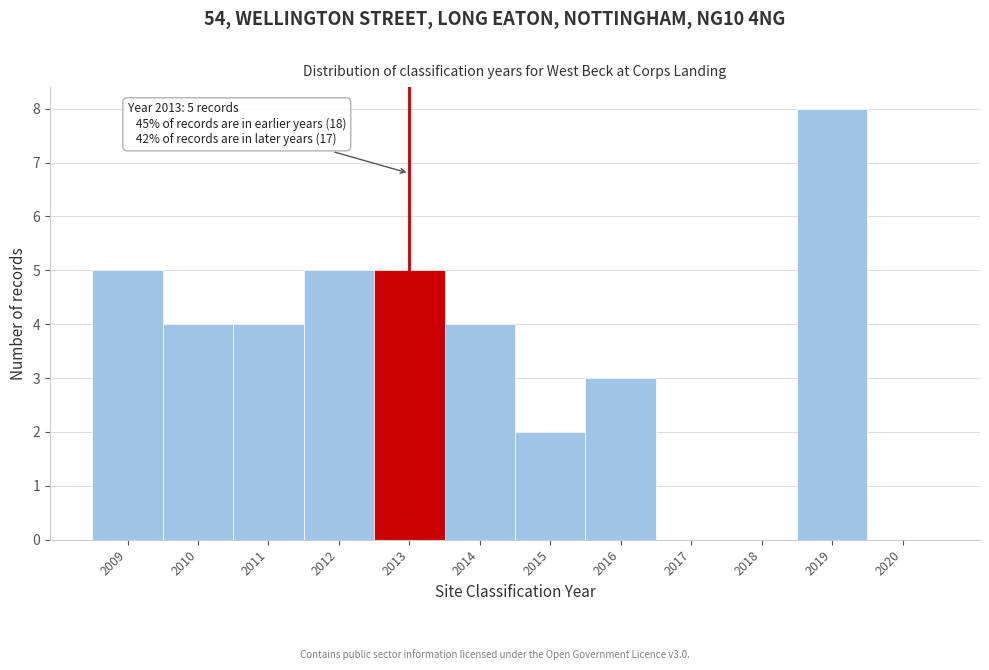

Reading left to right, extract all data points from this chart.

2009=5	2010=4	2011=4	2012=5	2013=5	2014=4	2015=2	2016=3	2017=0	2018=0	2019=8	2020=0